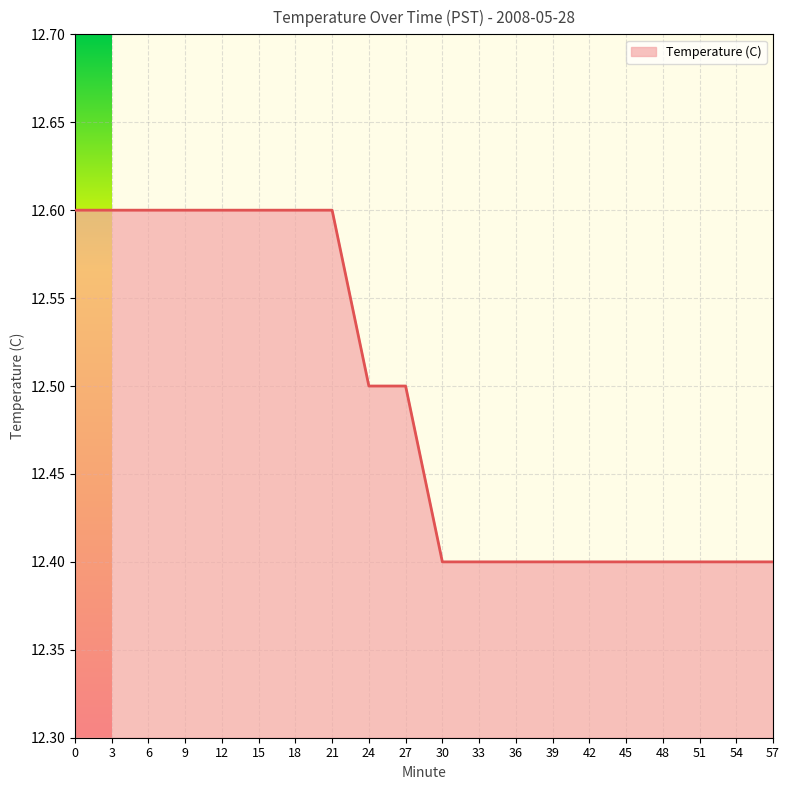

What is the difference between the maximum and minimum values?

0.2